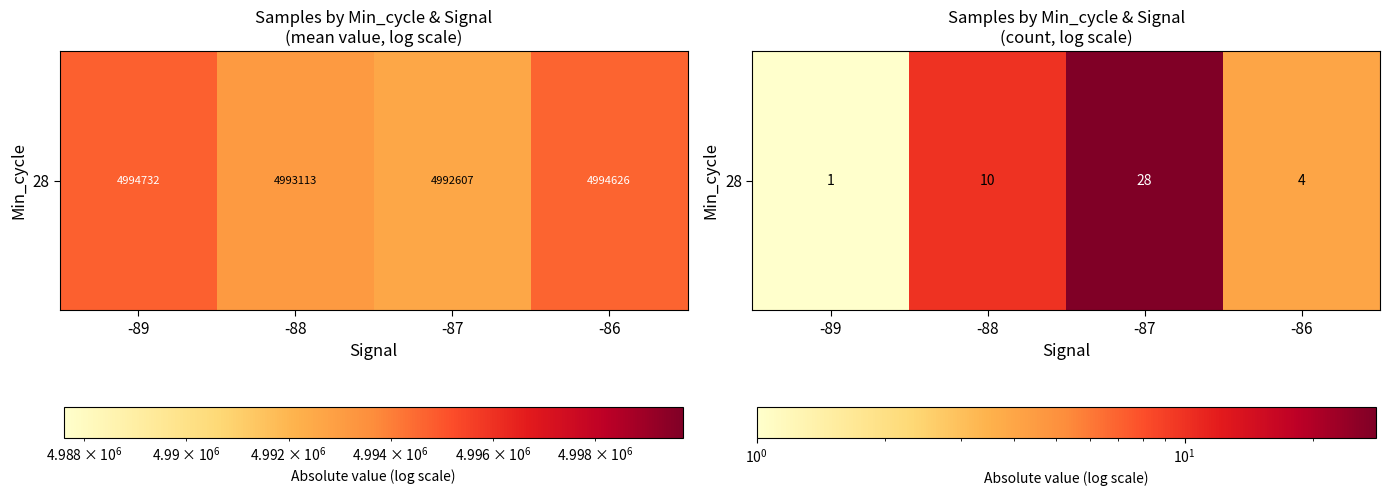

What is the difference between the values at -88 and -87?

18